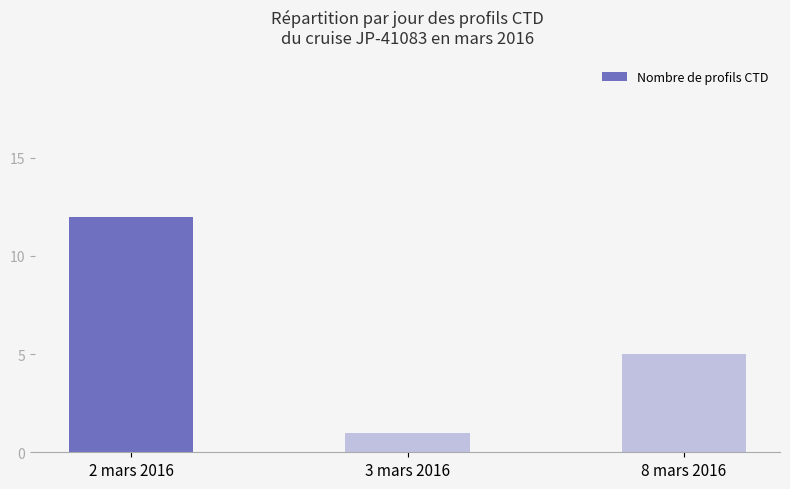

Where is the data nearest to the value 6?

8 mars 2016